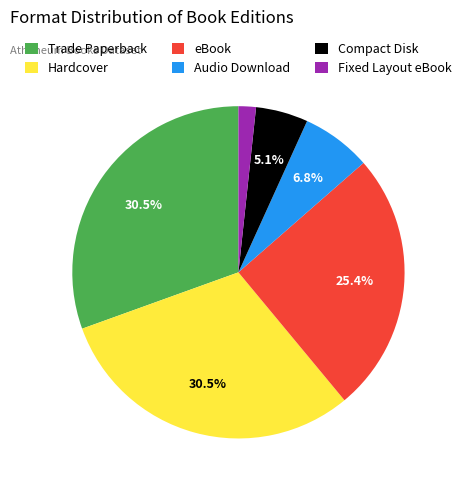

To the nearest percent, what is the average slice percentage?

17%